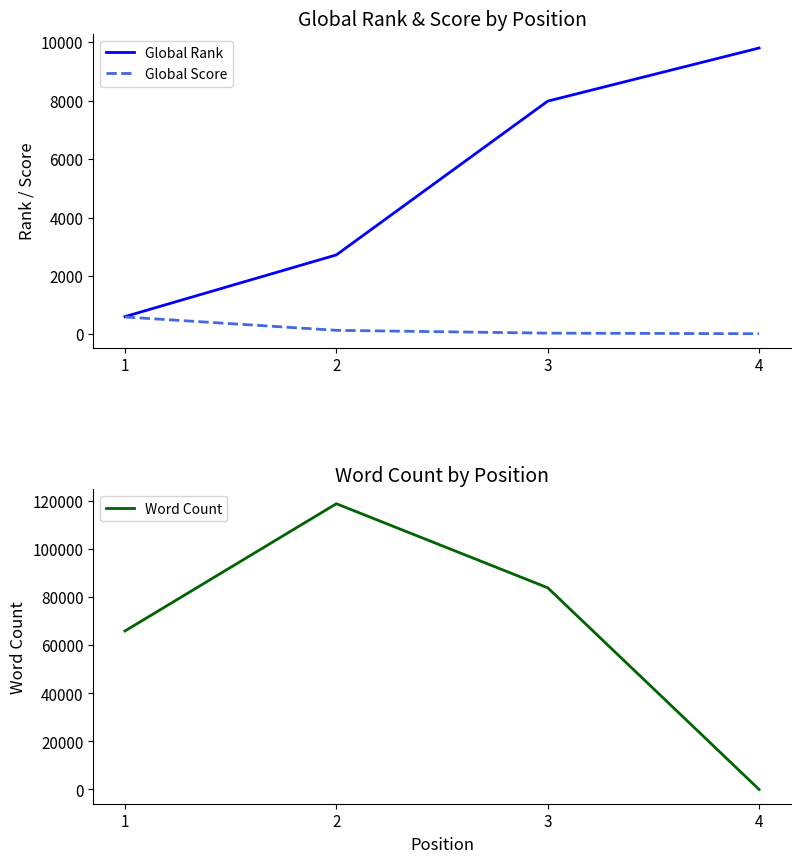

Is this an area chart (filled region under the line)?

No